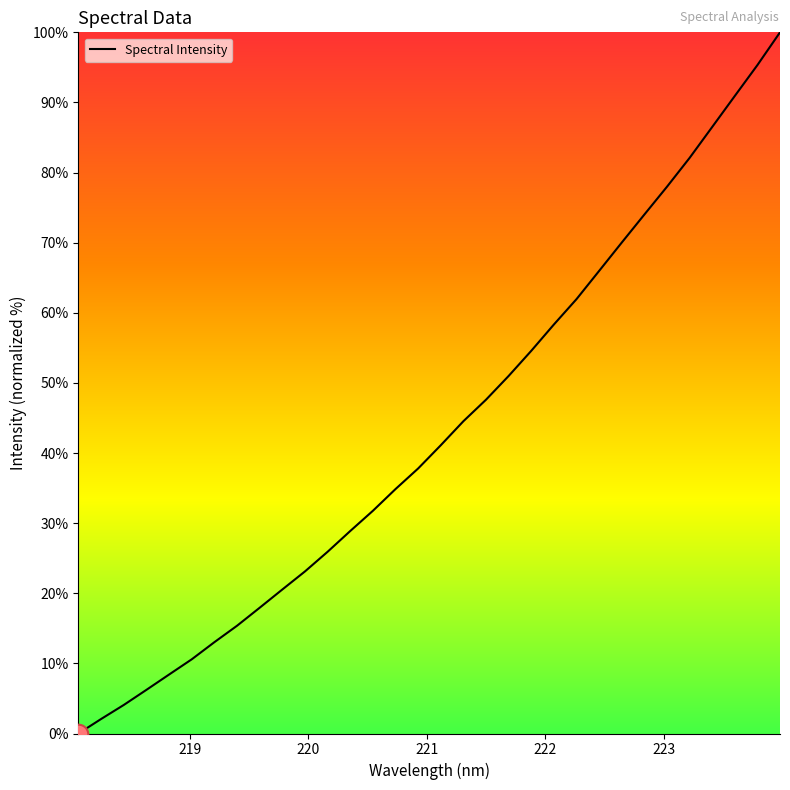

What is the maximum value shown in the chart?

100.0